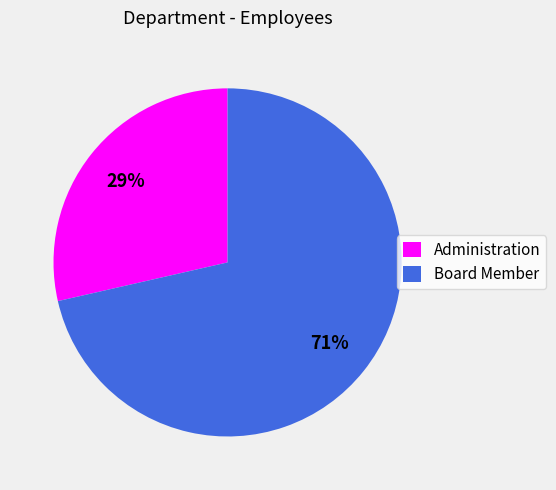

Does Administration account for over 50% of the chart?

No